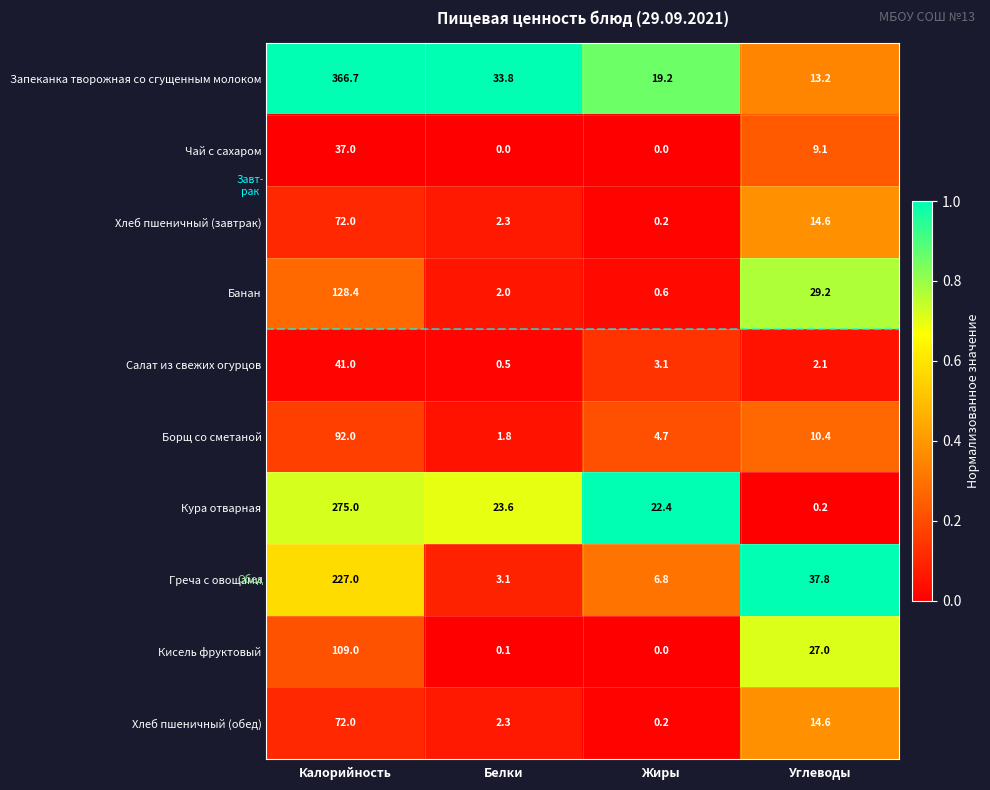

Count the number of categories in the chart.

4